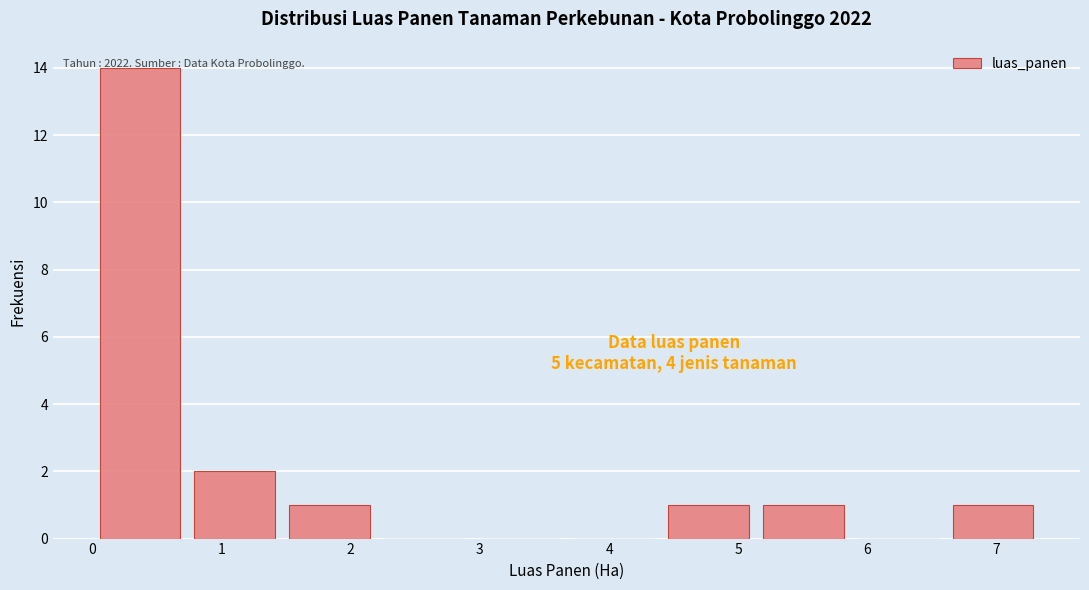

Over which range of the x-axis is the bar tallest?

0.0 to 0.7